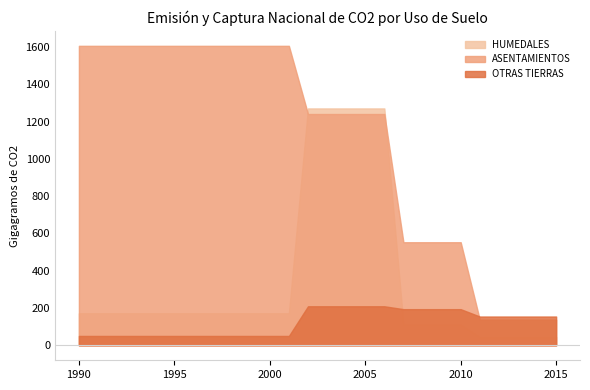

At which category is the sum across all series the highest?

2002